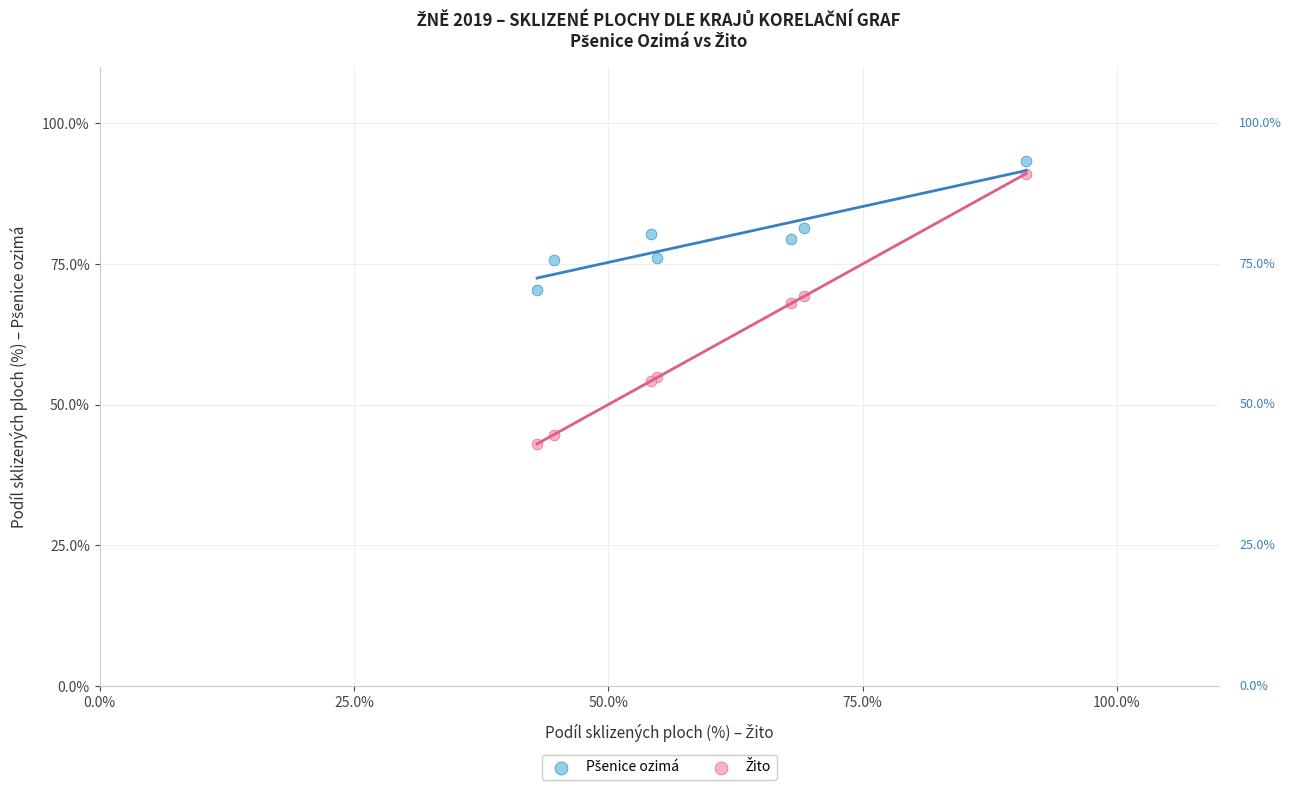

What is the X range (max minus min) for the scatter plot?

48.1